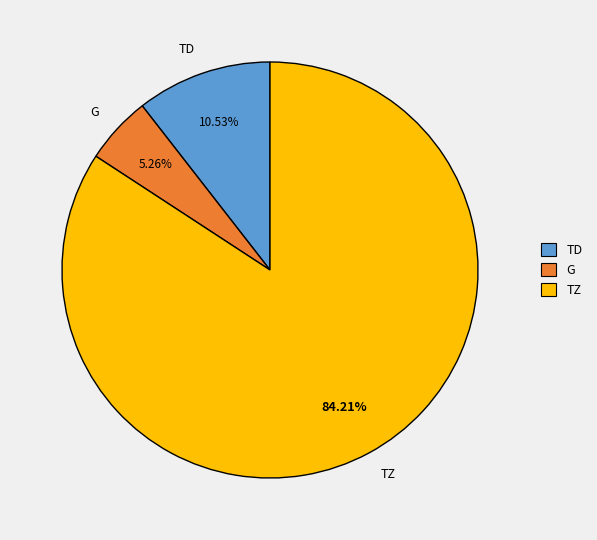

Is there any slice that represents more than half of the pie?

Yes